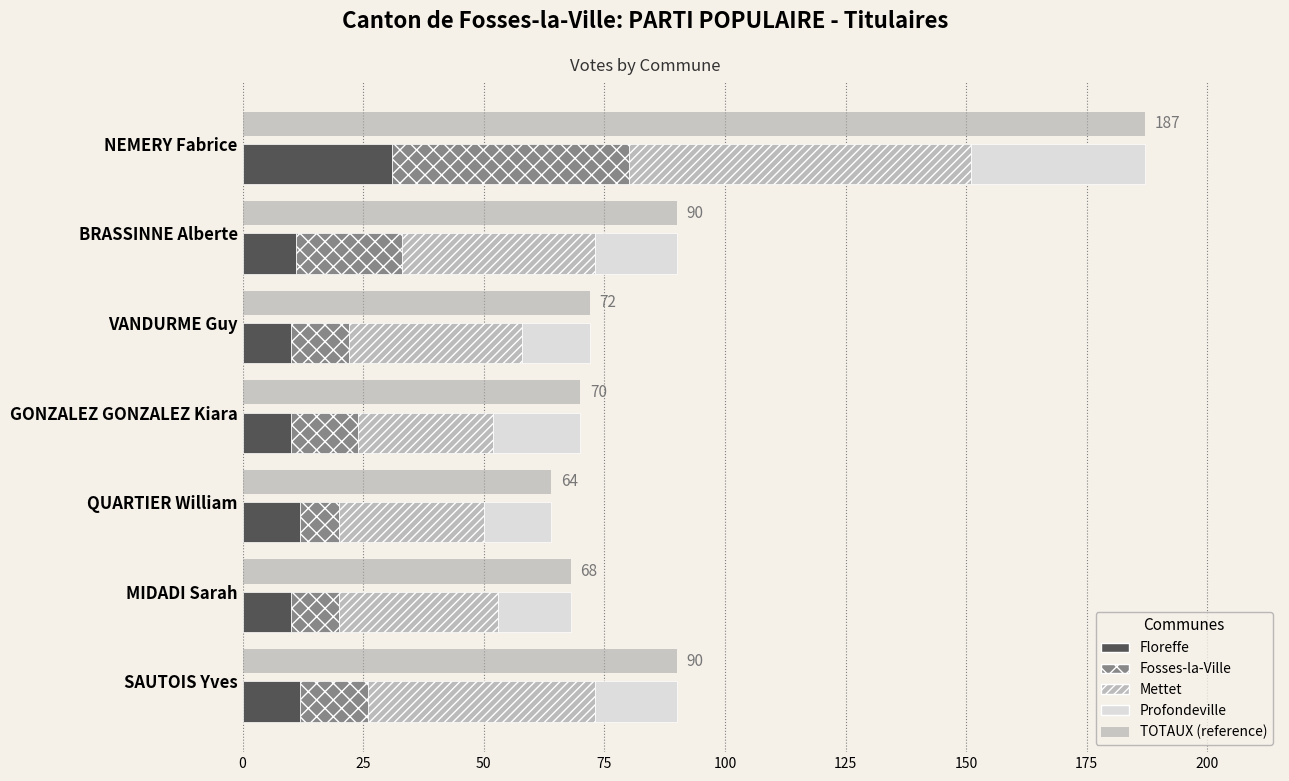

Which series has the largest range (max minus min)?

TOTAUX